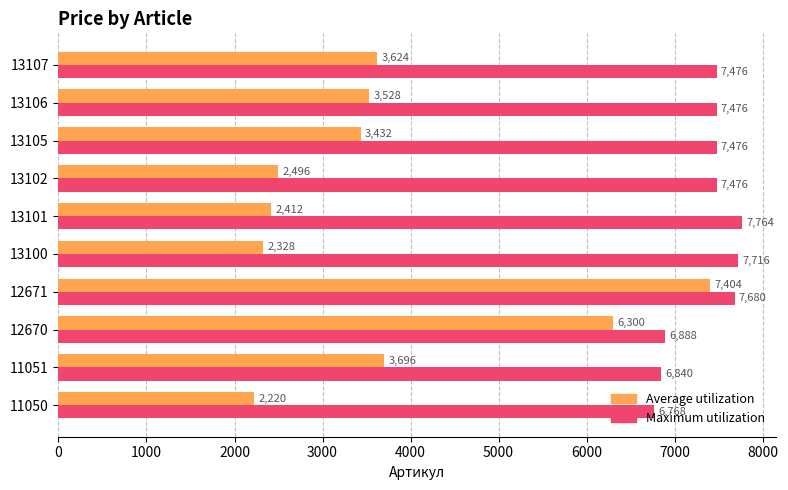

Rank the series by their average value, from lowest to highest.

Average utilization, Maximum utilization